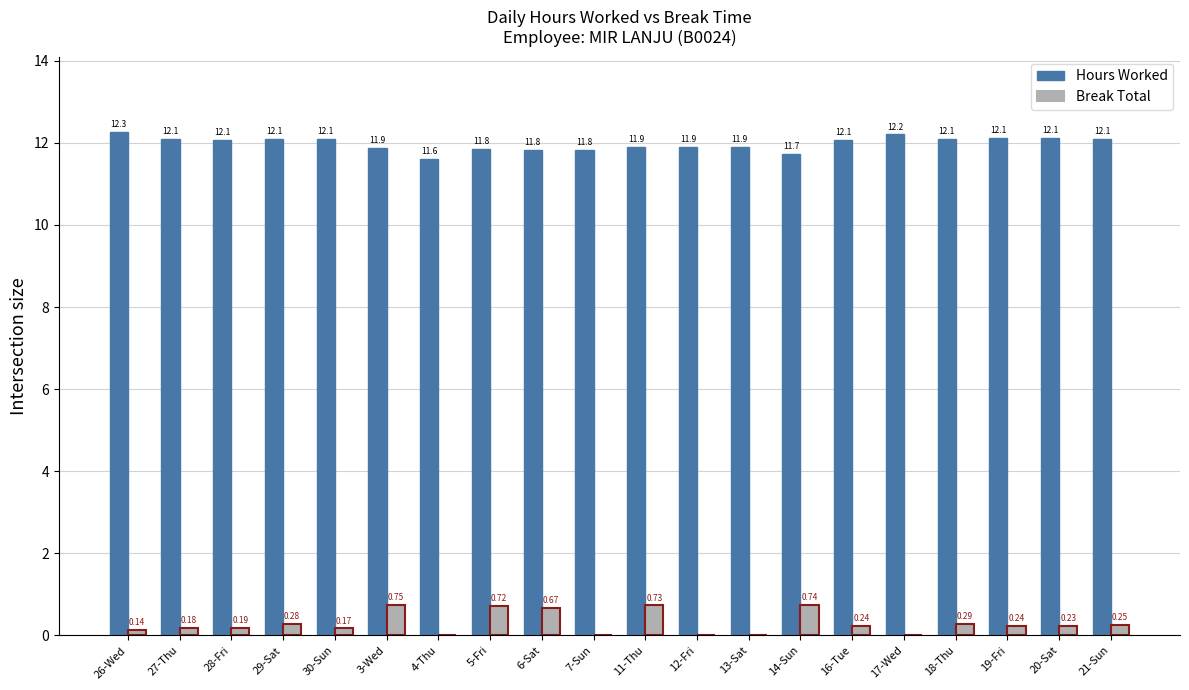

What are all the series names shown in the legend?

Hours Worked, Break Total